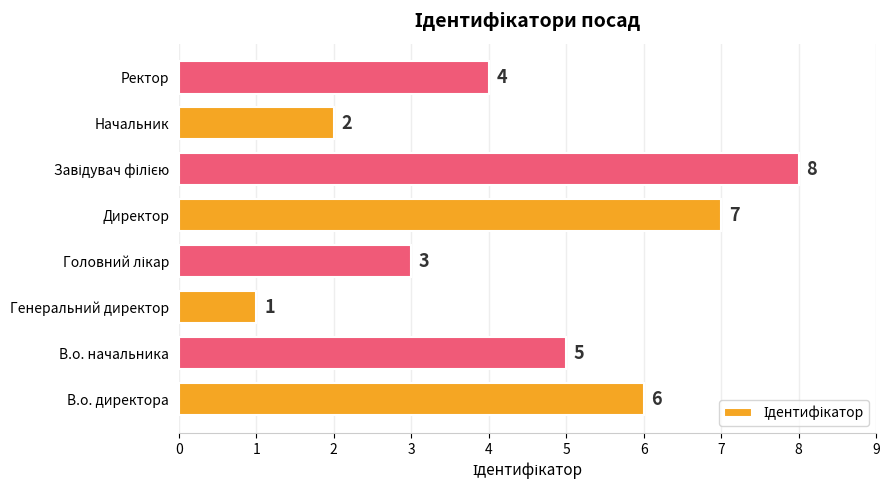

What is the difference between the second highest and second lowest values?

5